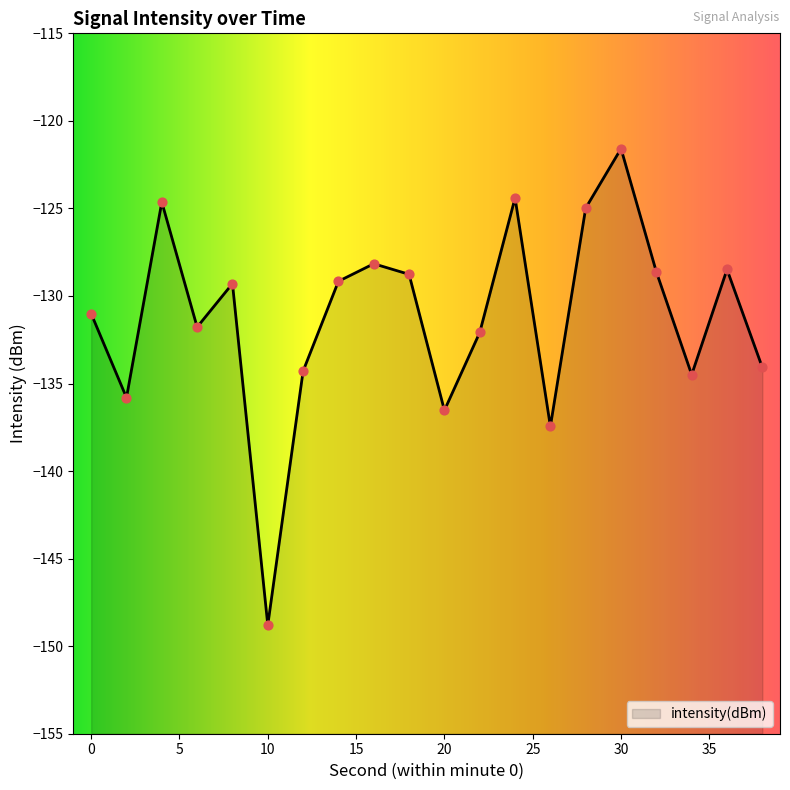

What is the change in value from 4 to 24?

+0.2